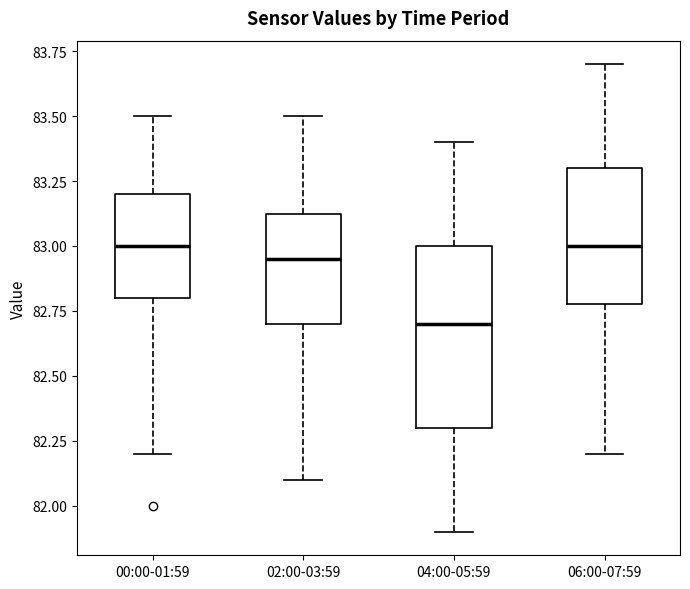

Comparing the boxes themselves (not the whiskers), which one is the tallest?

04:00-05:59